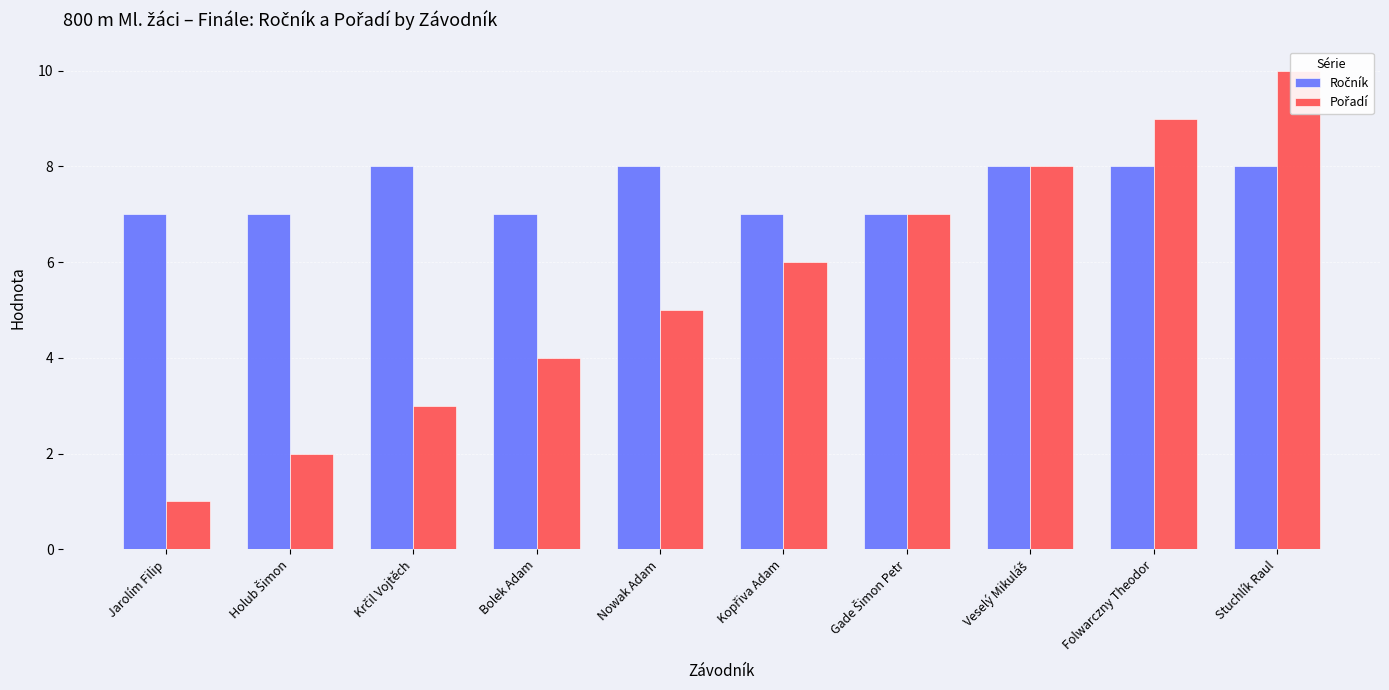

At which category does the chart reach its minimum across all series?

Jarolím Filip